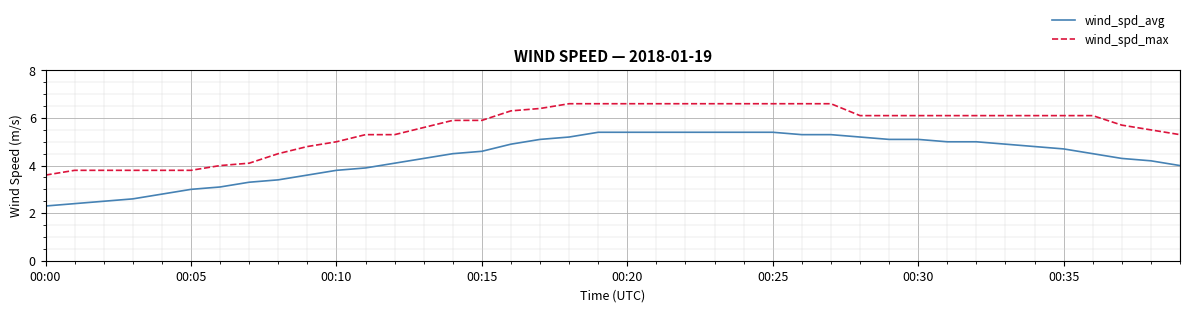

What is the maximum value for wind_spd_max?

6.6